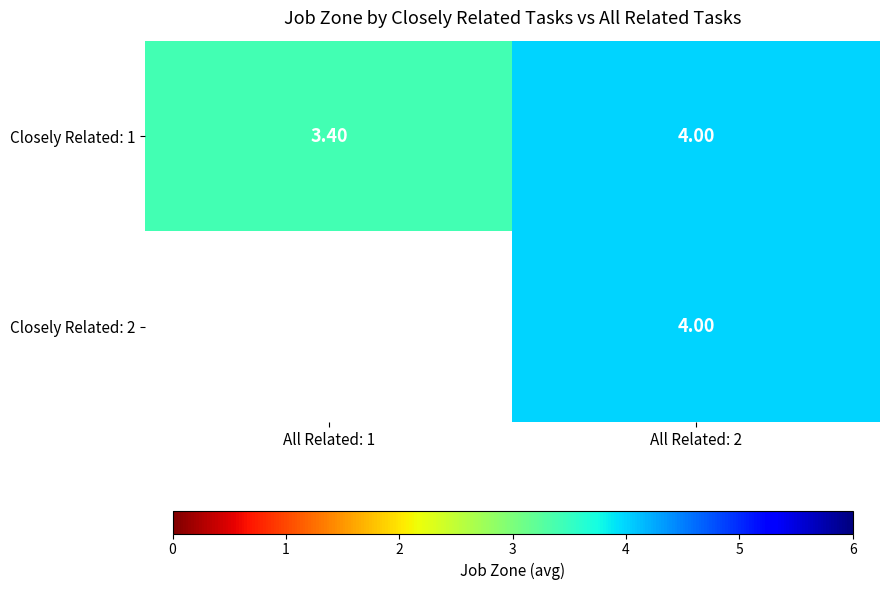

Which label corresponds to the largest value in the chart?

All Related: 2